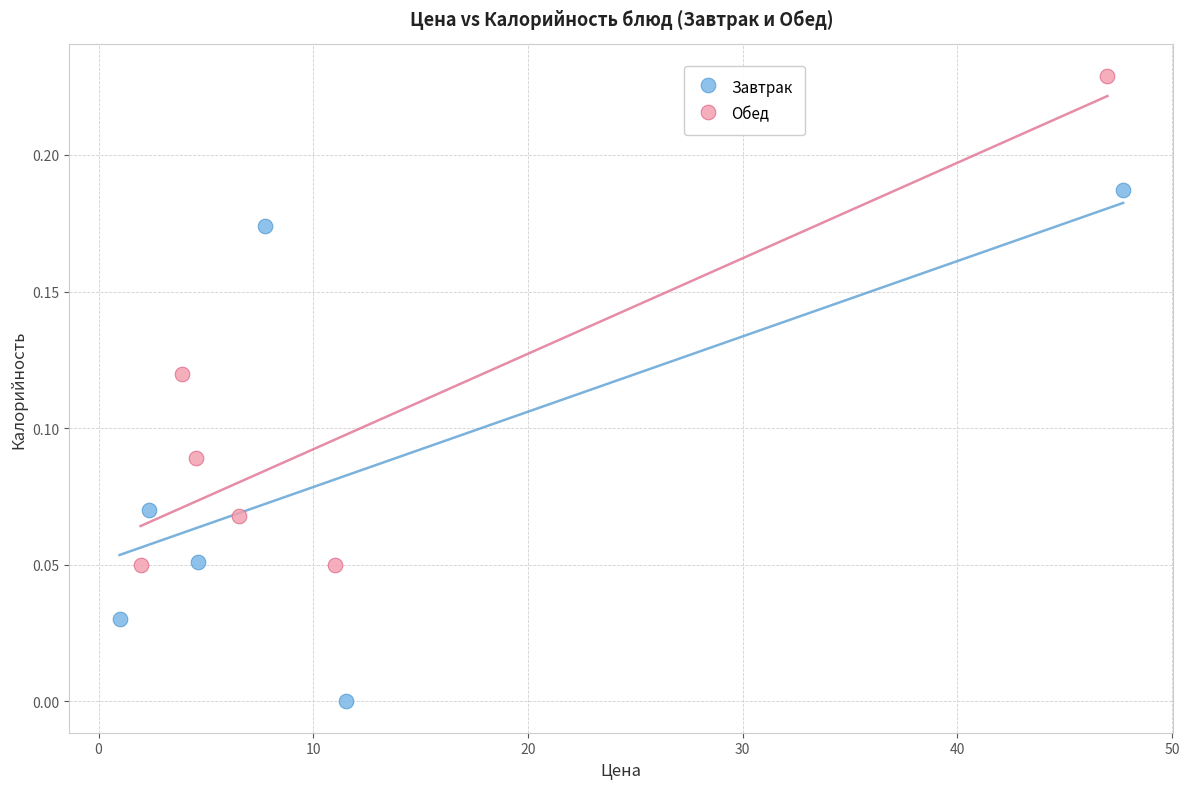

Which series reaches the maximum Y coordinate?

Обед